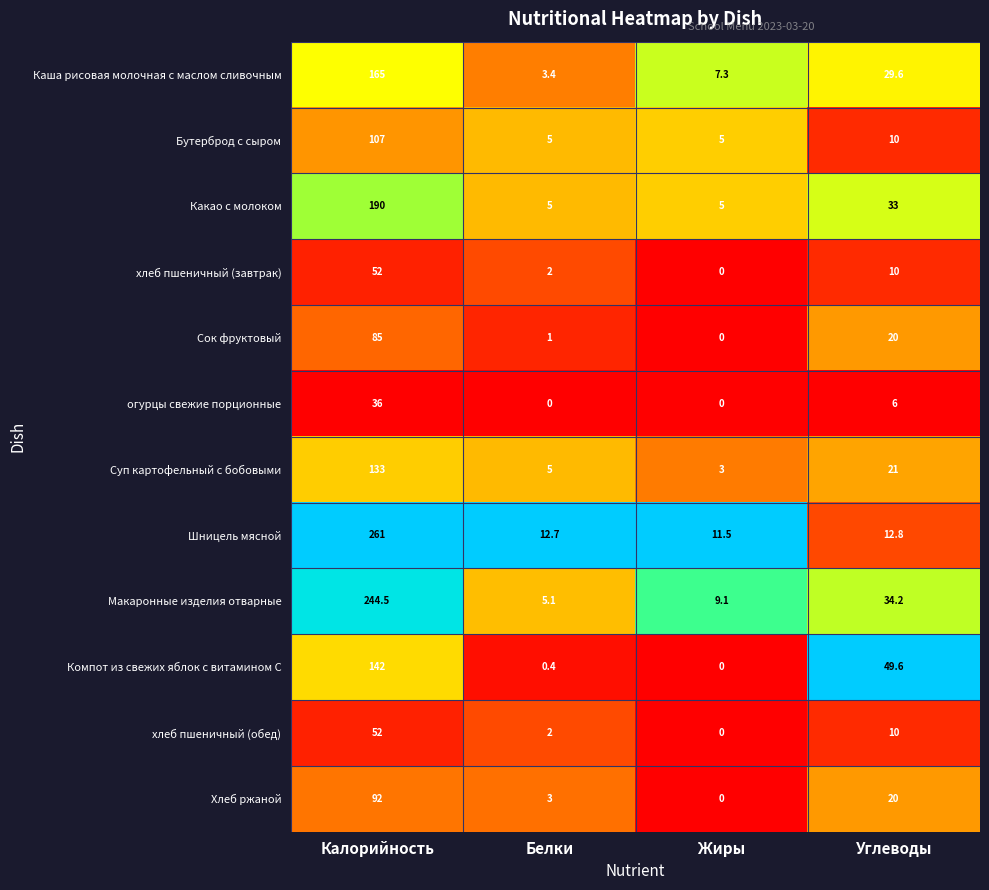

What is the total value across all series at Белки?

44.6